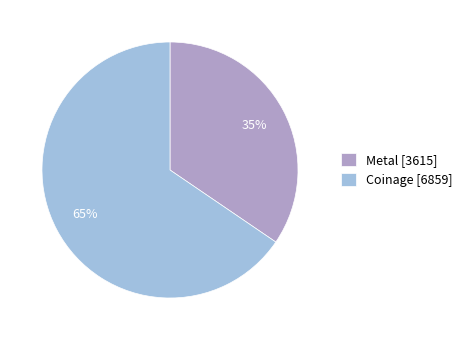

Is there any slice that represents more than half of the pie?

Yes